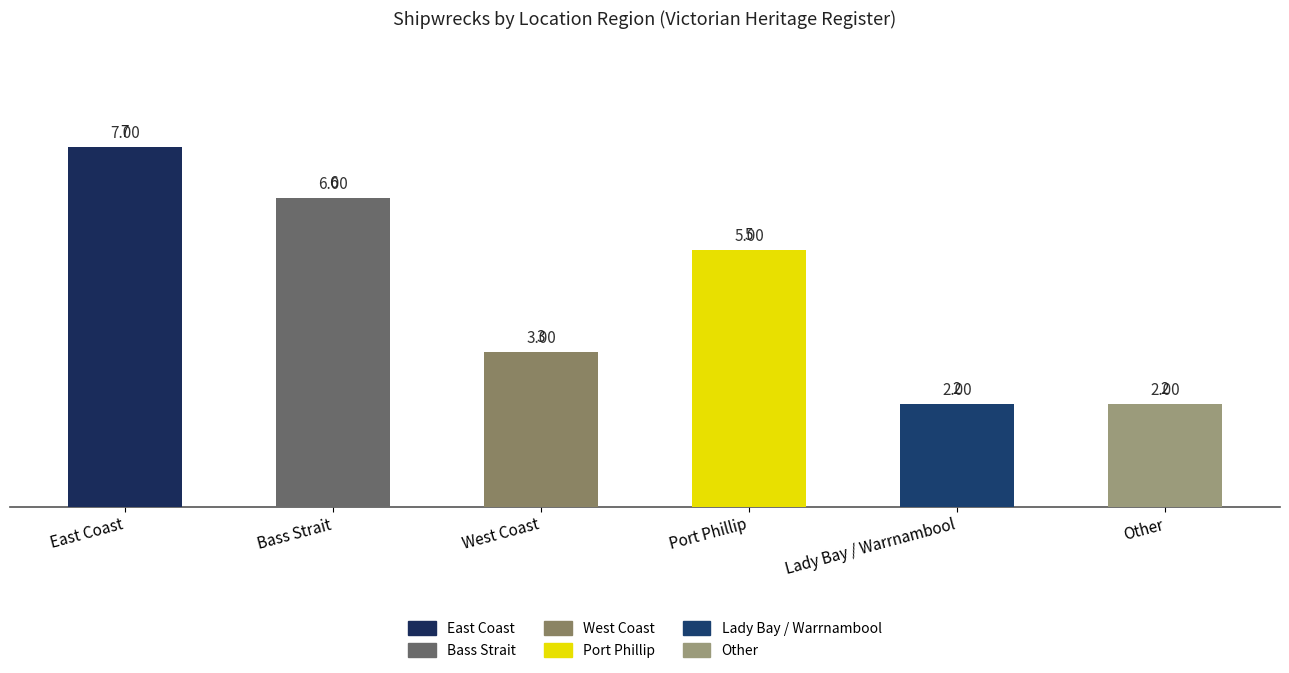

At which label is the value closest to 4?

West Coast